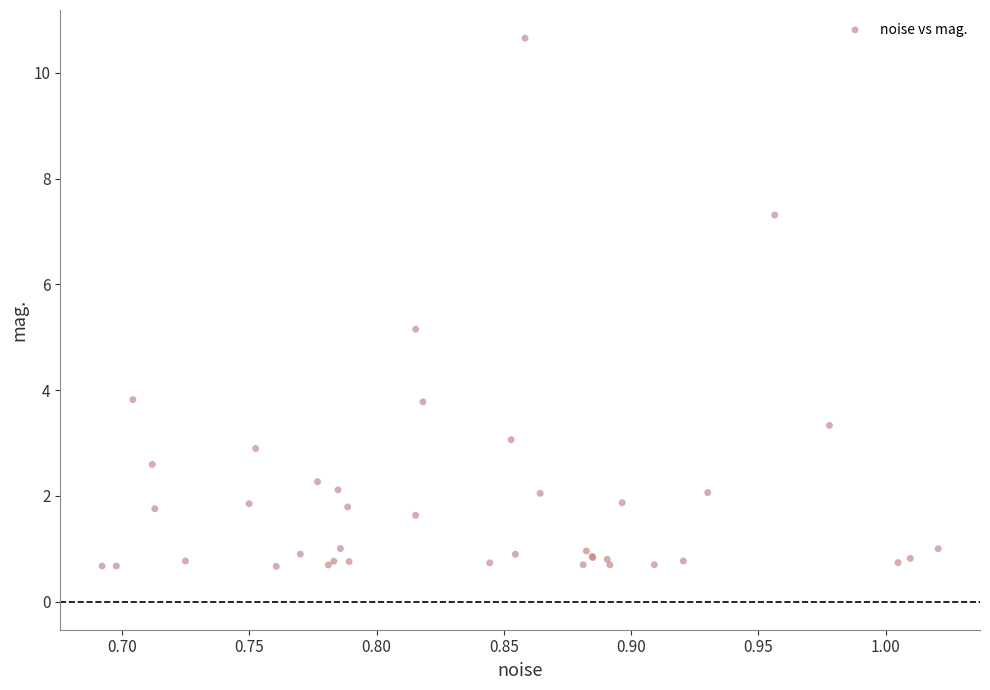

What Y value in the scatter plot is closest to 5?

5.2